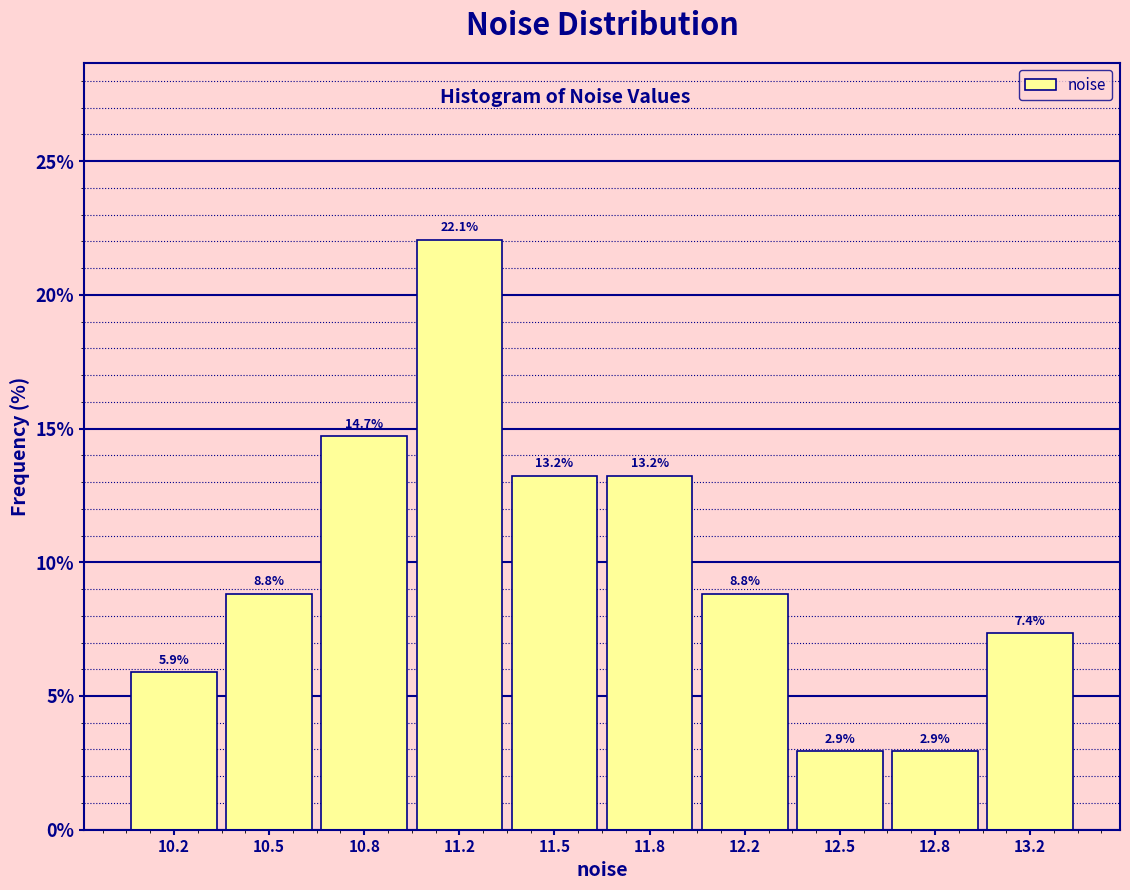

Reading right to left, what are all the values shown in this chart?

13.2=7.4	12.8=2.9	12.5=2.9	12.2=8.8	11.8=13.2	11.5=13.2	11.2=22.1	10.8=14.7	10.5=8.8	10.2=5.9